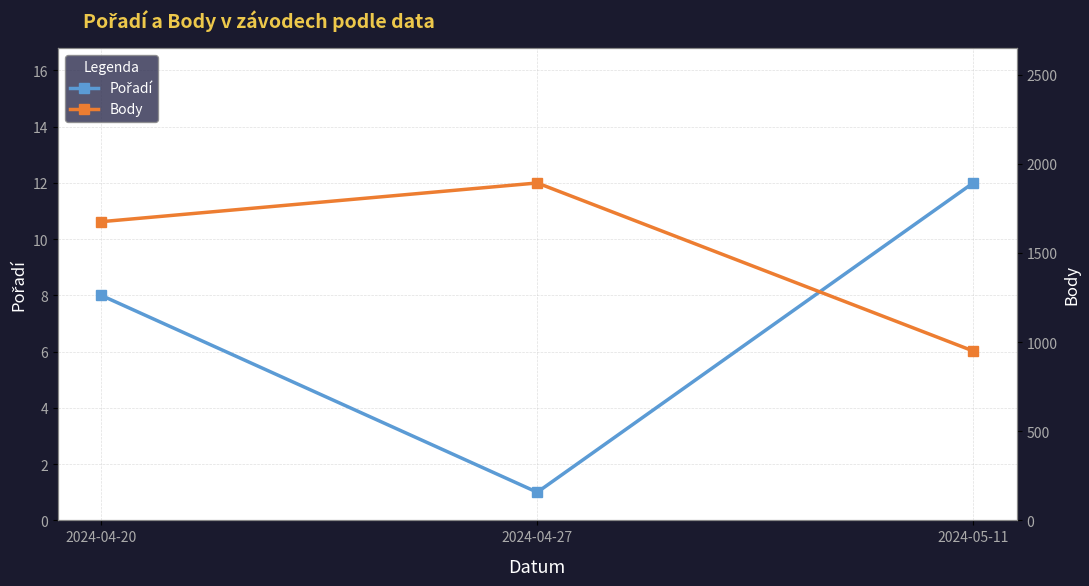

The value of Pořadí at 2024-04-27 is 1. True or false?

False